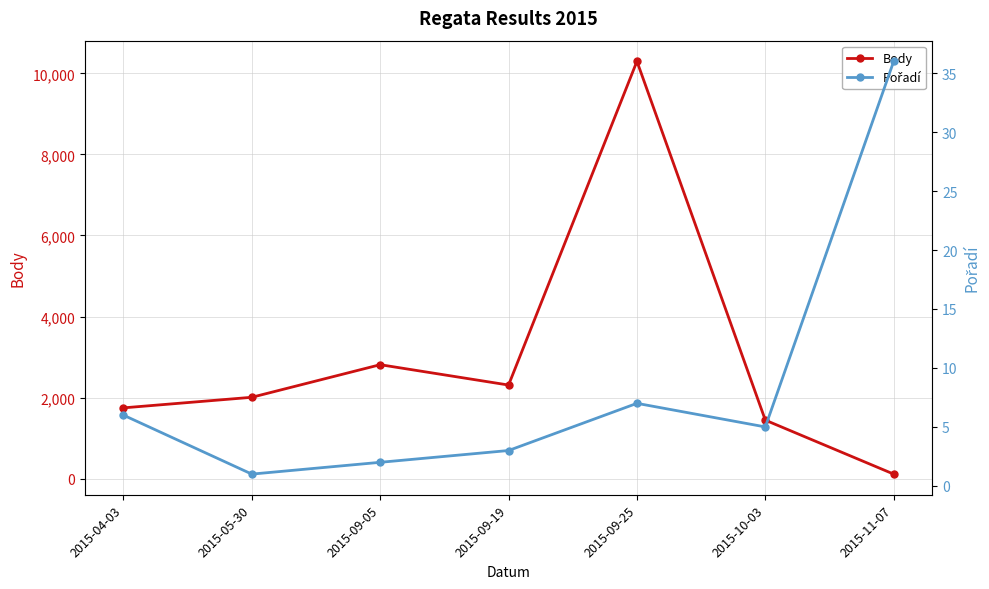

How many series are shown in this chart?

2